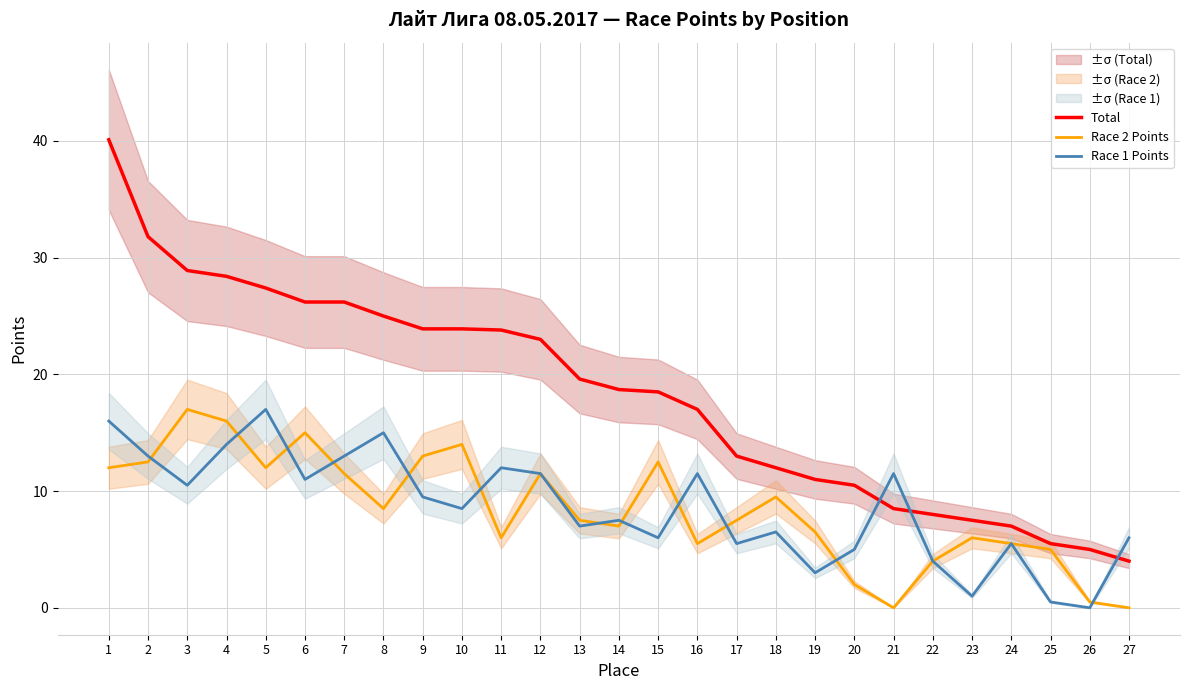

Is the value of Race 2 Points at 5 greater than the value of Total at 10?

No